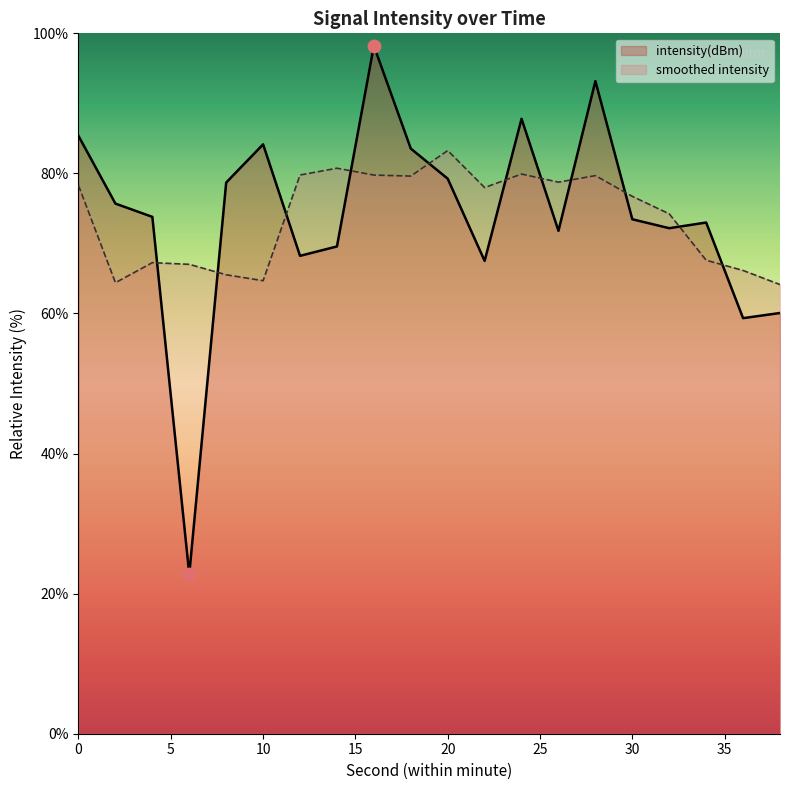

Which has a higher value, 8 or 24?

24